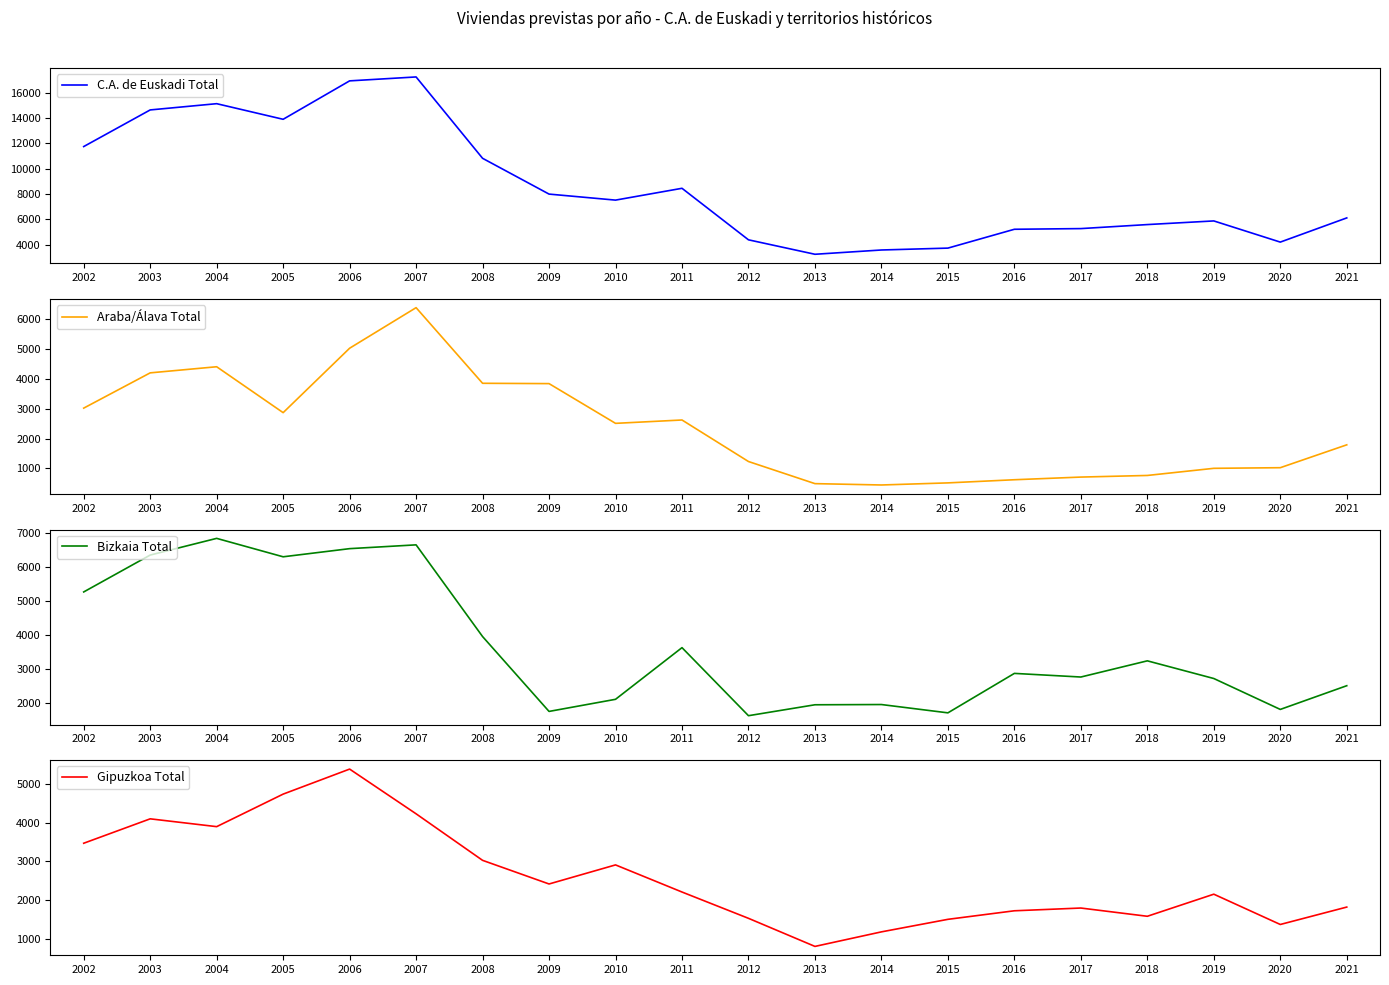

True or false: Gipuzkoa Total has more than 0 interior local peaks.

True